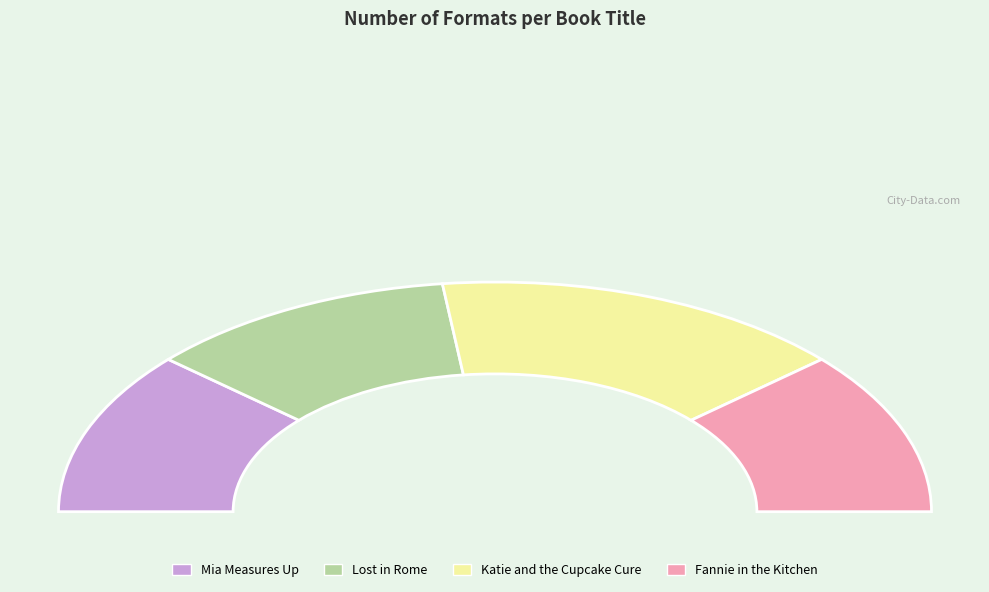

How many slices are in this pie chart?

4